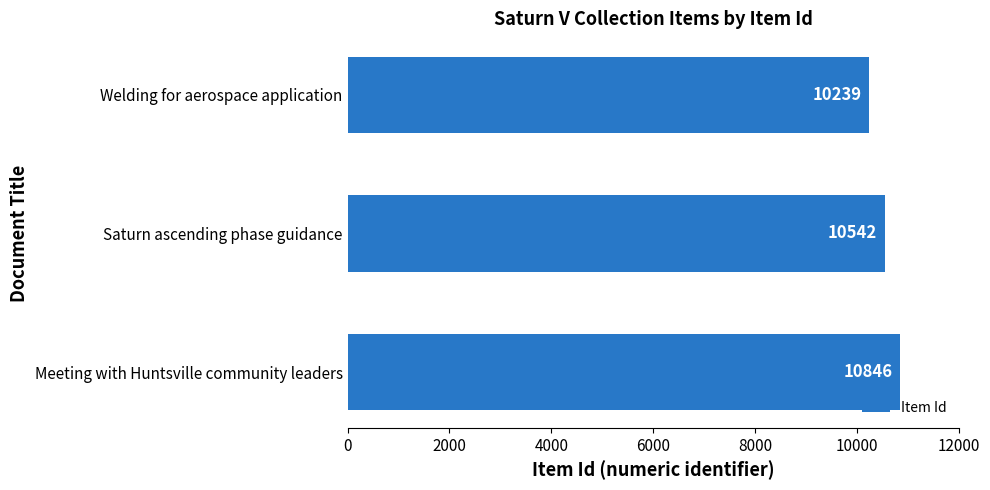

What is the difference between the maximum and second lowest values?

304